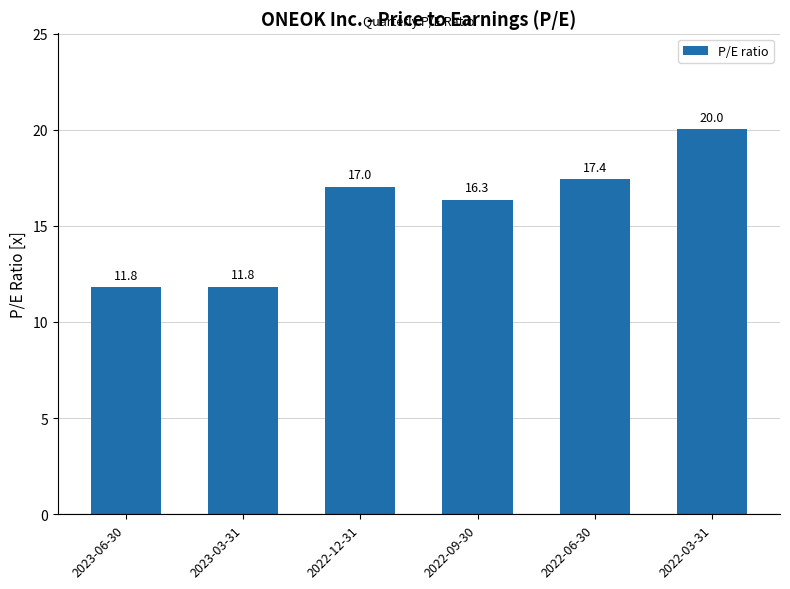

What is the change in value from 2022-12-31 to 2022-03-31?

+3.0